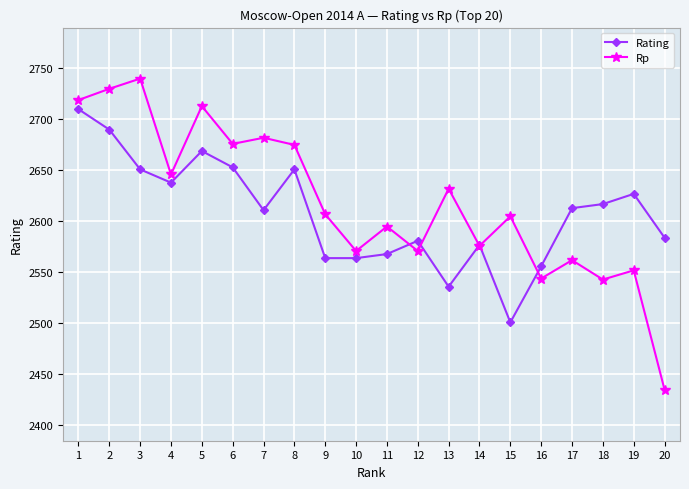

How many lines are shown in the chart?

2